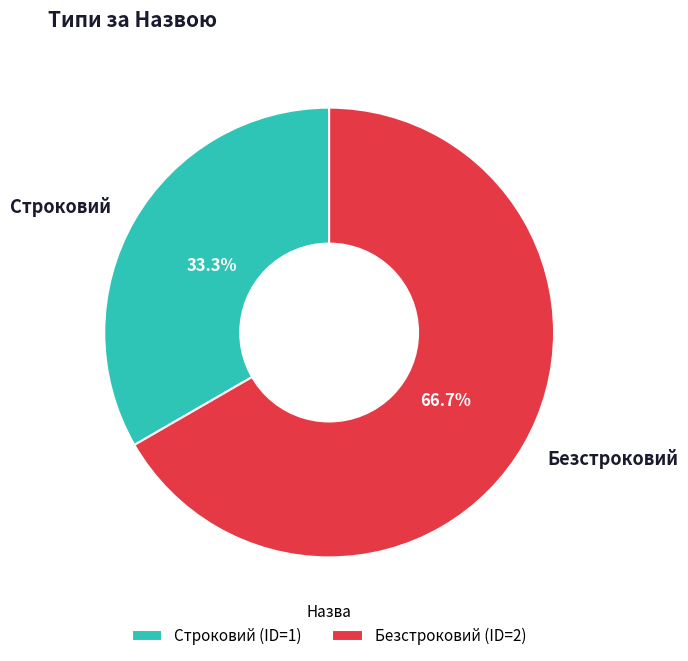

Is Безстроковий the majority of the pie?

Yes